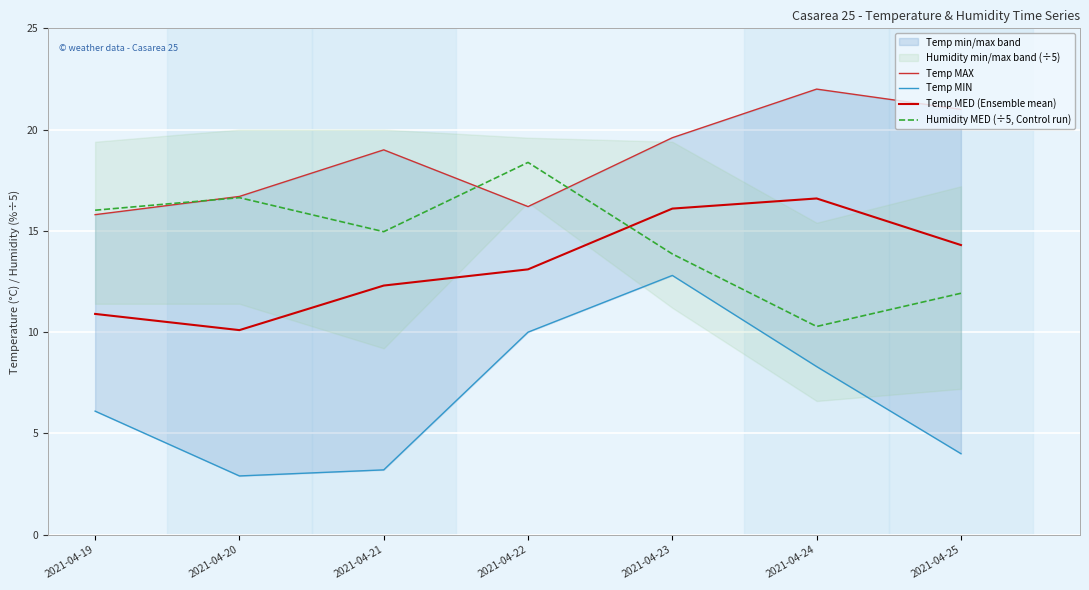

Read the Temp MAX value at 2021-04-23.

19.6